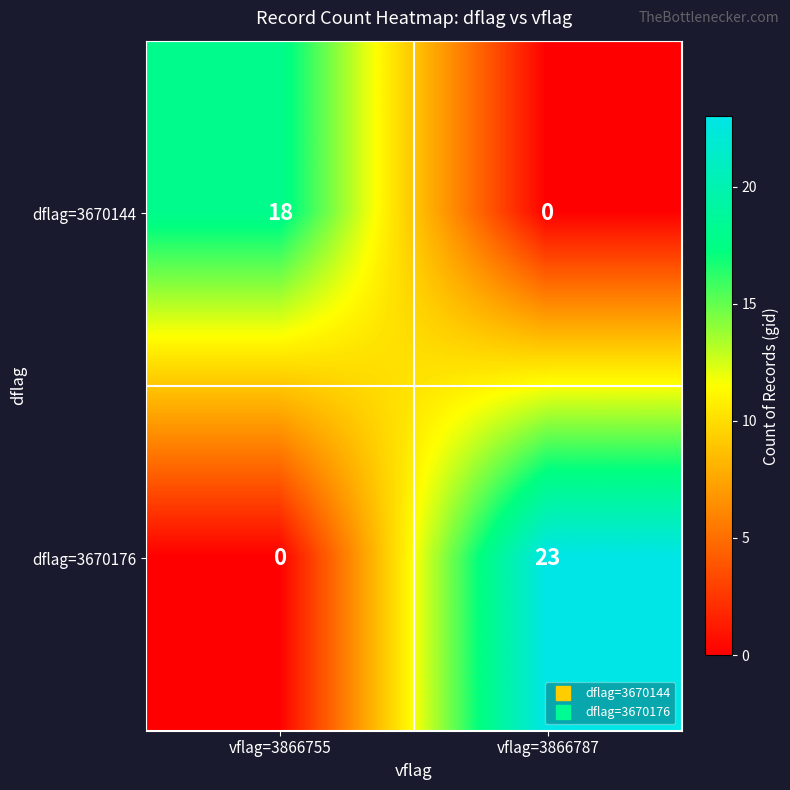

Reading left to right, list all the values displayed in this chart.

dflag=3670144: vflag=3866755=18	vflag=3866787=0
dflag=3670176: vflag=3866755=0	vflag=3866787=23